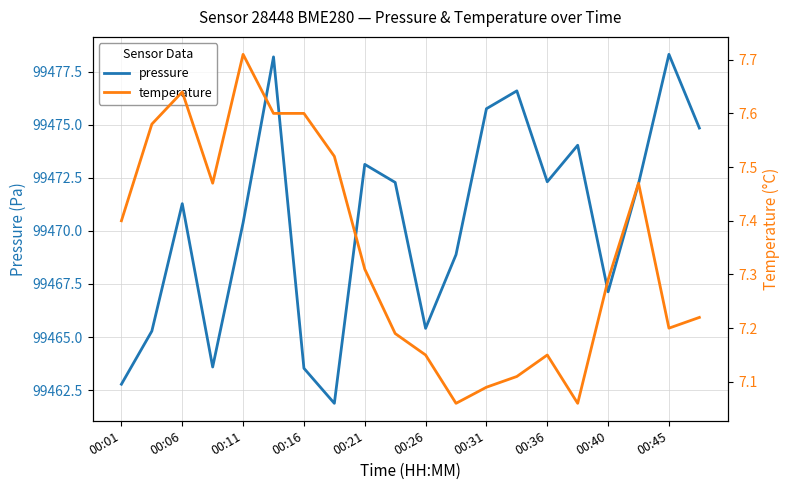

At how many categories does at least one series exceed 36015?

20